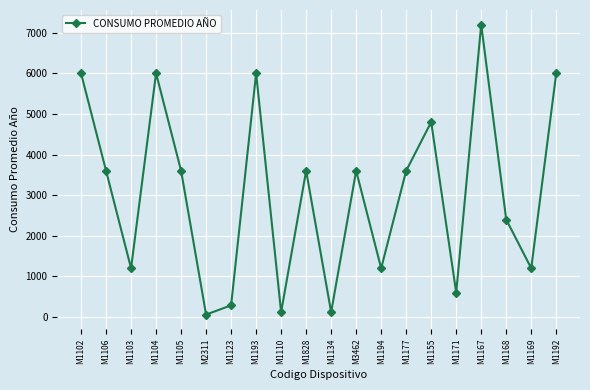

What is the value of the 12th point from the left?

3600